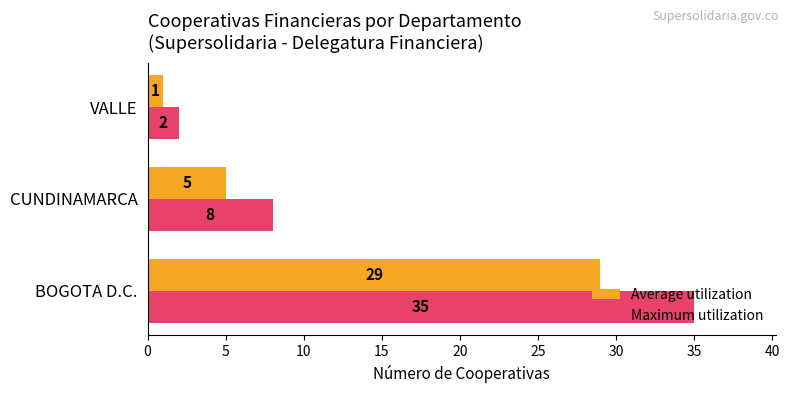

What is the average value of the Maximum utilization series?

15